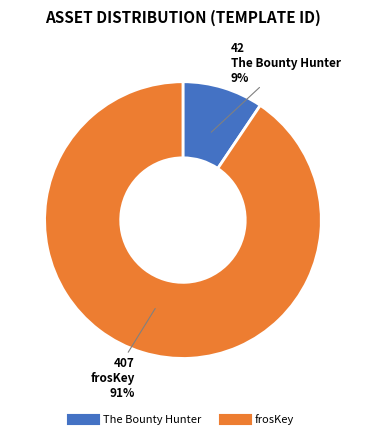

To the nearest percent, what is the combined percentage of The Bounty Hunter and frosKey?

100%